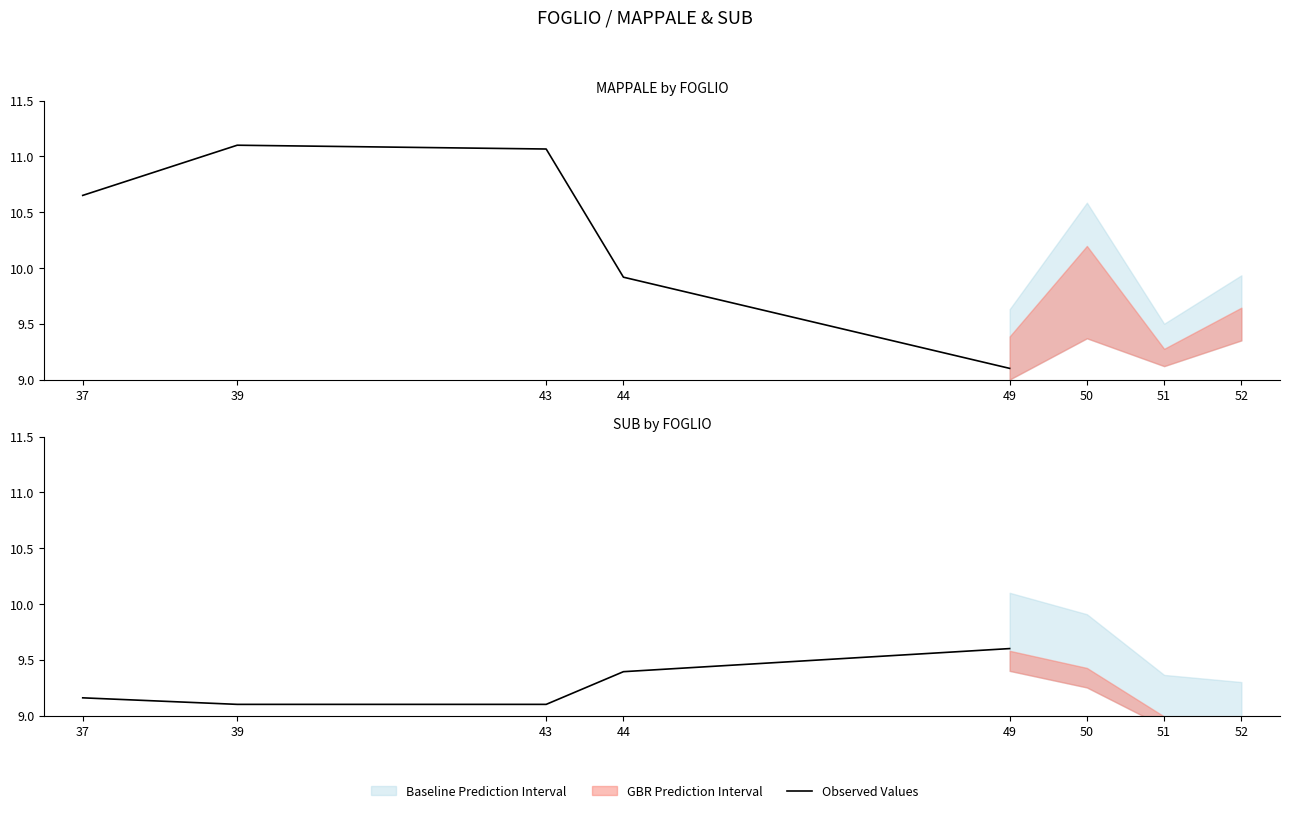

At which category does the chart reach its minimum across all series?

39